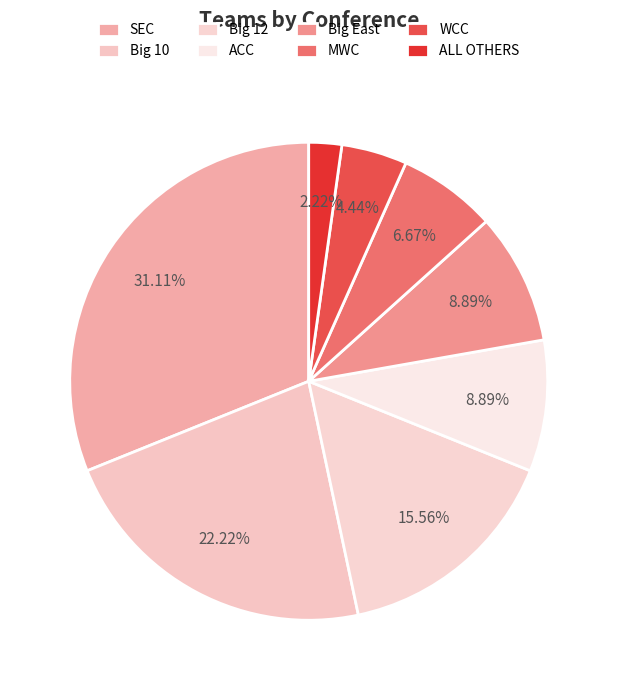

Count the number of slices in the pie.

8